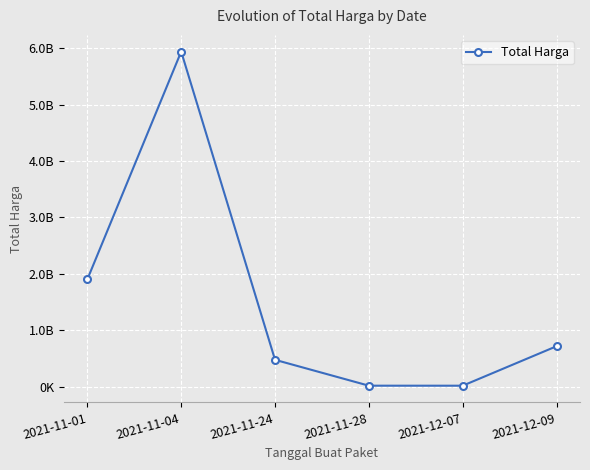

The value at 2021-11-28 is 4405594. True or false?

False